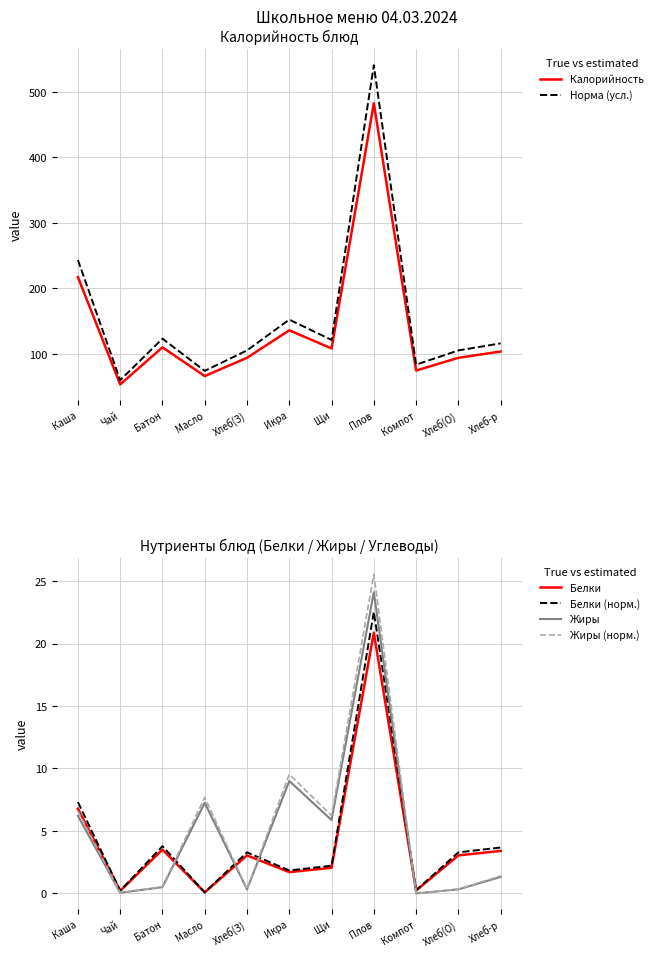

Does the chart have visible grid lines?

Yes